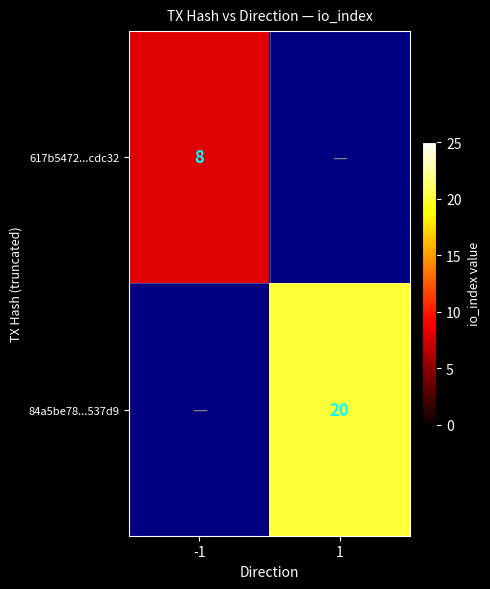

The value of 617b5472...cdc32 at -1 is 3. True or false?

False